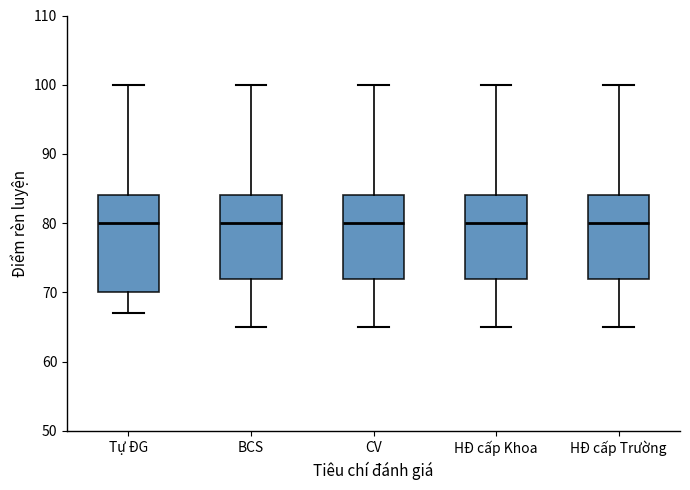

Reading left to right, read every box against the y-axis: the position of its median line, the range the box covers, and the ends of its whiskers. The values are not printed on the chart, so give them approximately, as read against the axis.

Tự ĐG: median 80, box 70 to 84, whiskers 67 to 100
BCS: median 80, box 72 to 84, whiskers 65 to 100
CV: median 80, box 72 to 84, whiskers 65 to 100
HĐ cấp Khoa: median 80, box 72 to 84, whiskers 65 to 100
HĐ cấp Trường: median 80, box 72 to 84, whiskers 65 to 100